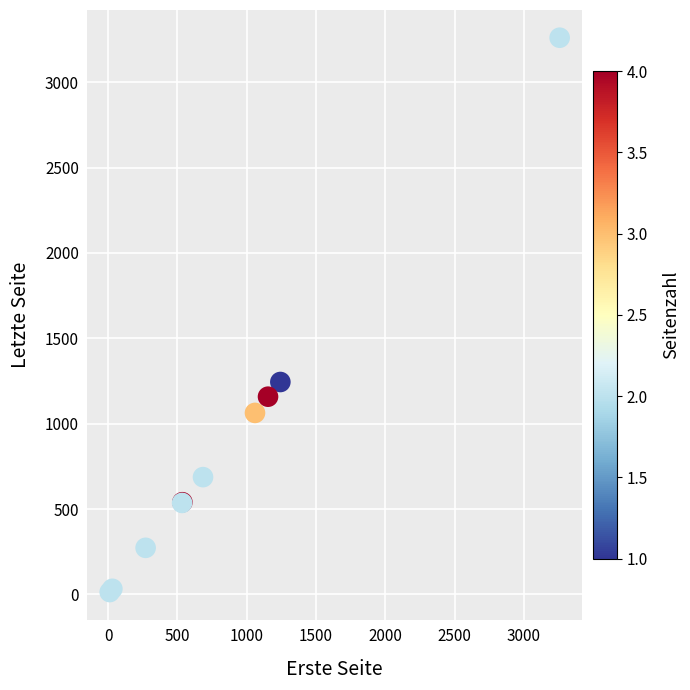

What Y value in the scatter plot is closest to 1637?

1244